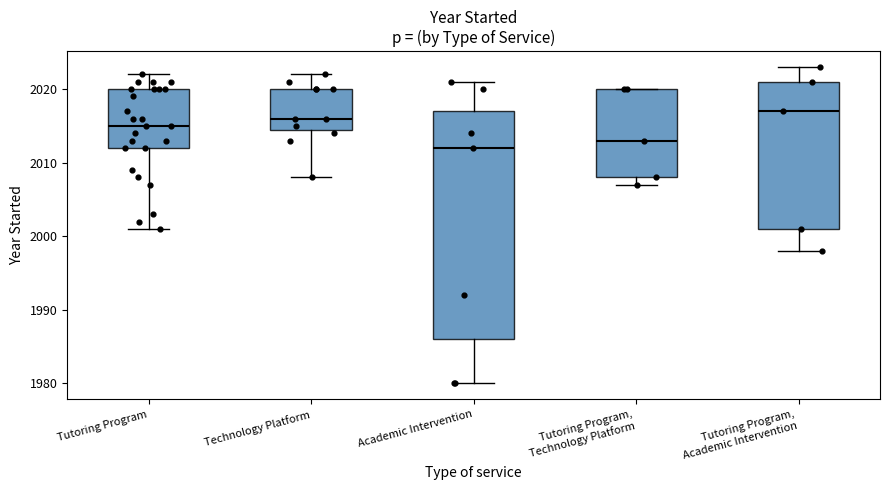

Which box has the highest median line?

Tutoring Program, Academic Intervention